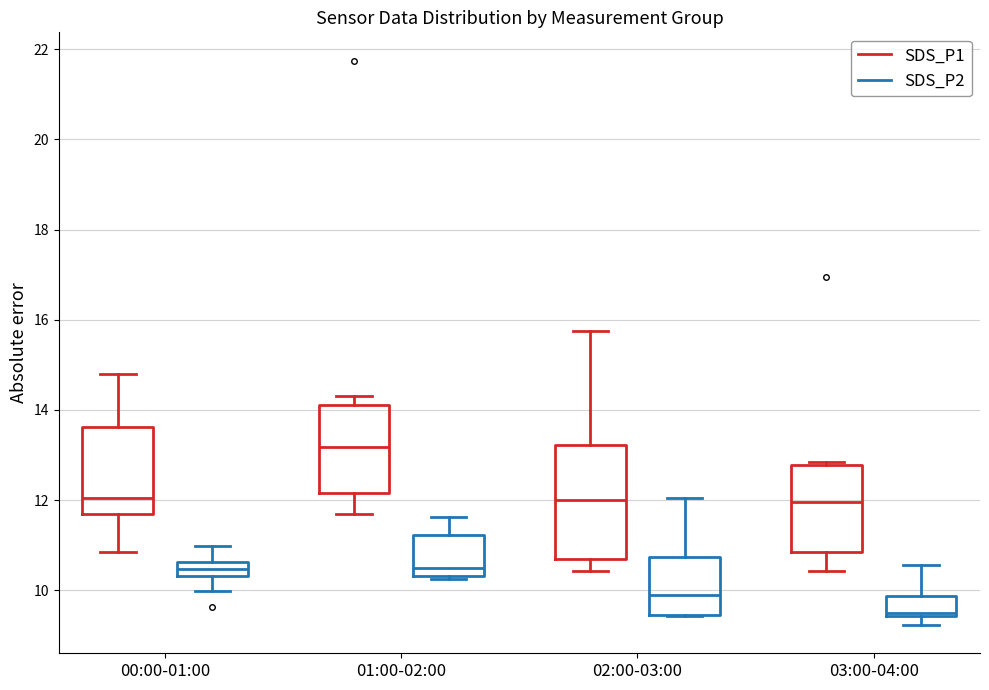

Which box has the lowest median line?

03:00-04:00 (SDS_P2)